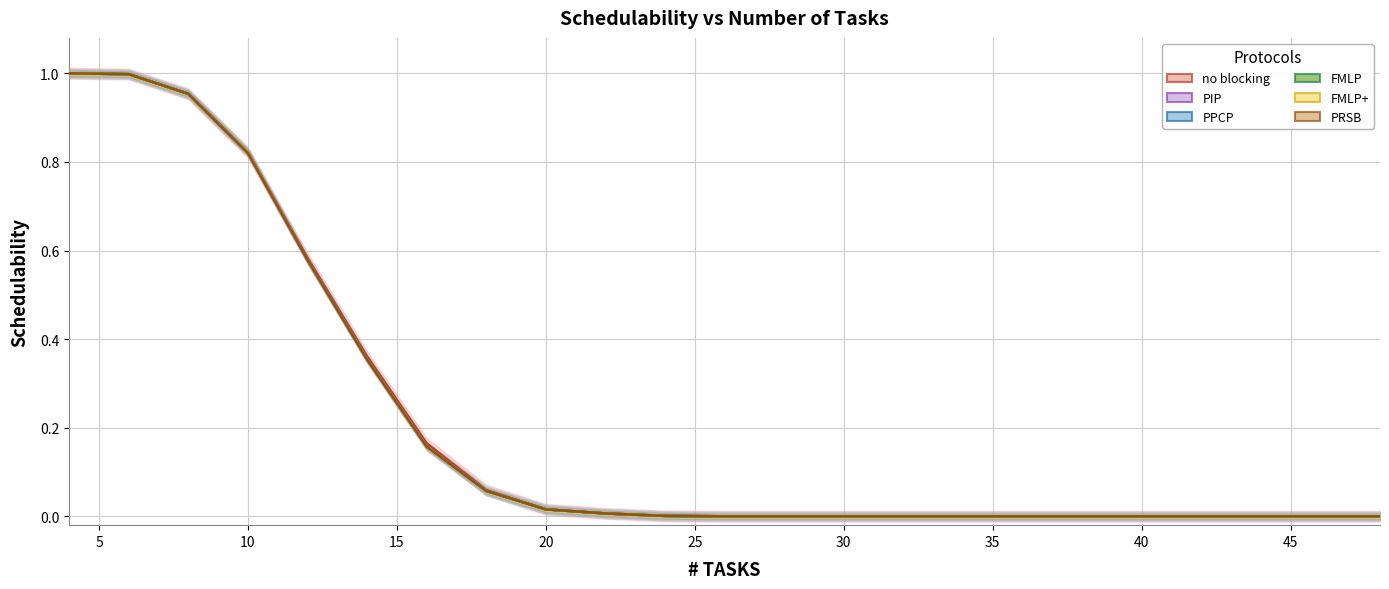

Reading left to right, what are all the values shown in this chart?

no blocking: 1.0	1.0	1.0	0.8	0.6	0.4	0.2	0.1	0.0	0.0	0.0	0.0	0.0	0.0	0.0	0.0	0.0	0.0	0.0	0.0	0.0	0.0	0.0
PIP: 1.0	1.0	1.0	0.8	0.6	0.4	0.2	0.1	0.0	0.0	0.0	0.0	0.0	0.0	0.0	0.0	0.0	0.0	0.0	0.0	0.0	0.0	0.0
PPCP: 1.0	1.0	1.0	0.8	0.6	0.4	0.2	0.1	0.0	0.0	0.0	0.0	0.0	0.0	0.0	0.0	0.0	0.0	0.0	0.0	0.0	0.0	0.0
FMLP: 1.0	1.0	1.0	0.8	0.6	0.4	0.2	0.1	0.0	0.0	0.0	0.0	0.0	0.0	0.0	0.0	0.0	0.0	0.0	0.0	0.0	0.0	0.0
FMLP+: 1.0	1.0	1.0	0.8	0.6	0.4	0.2	0.1	0.0	0.0	0.0	0.0	0.0	0.0	0.0	0.0	0.0	0.0	0.0	0.0	0.0	0.0	0.0
PRSB: 1.0	1.0	1.0	0.8	0.6	0.4	0.2	0.1	0.0	0.0	0.0	0.0	0.0	0.0	0.0	0.0	0.0	0.0	0.0	0.0	0.0	0.0	0.0